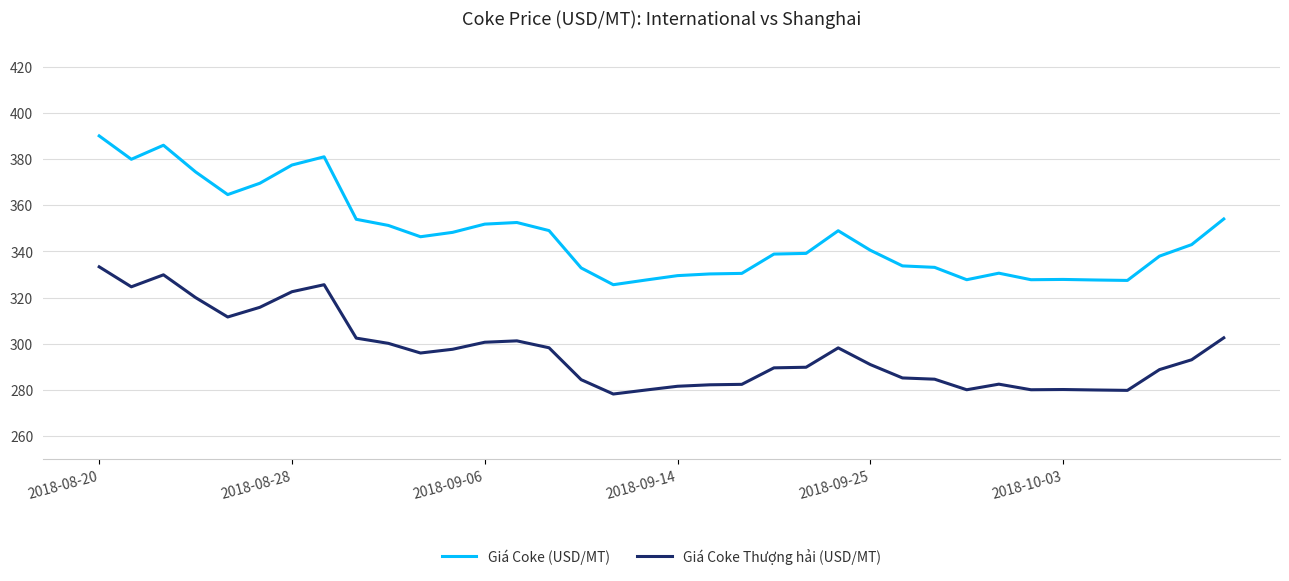

True or false: Giá Coke (USD/MT) and Giá Coke Thượng hải (USD/MT) intersect in this chart.

False